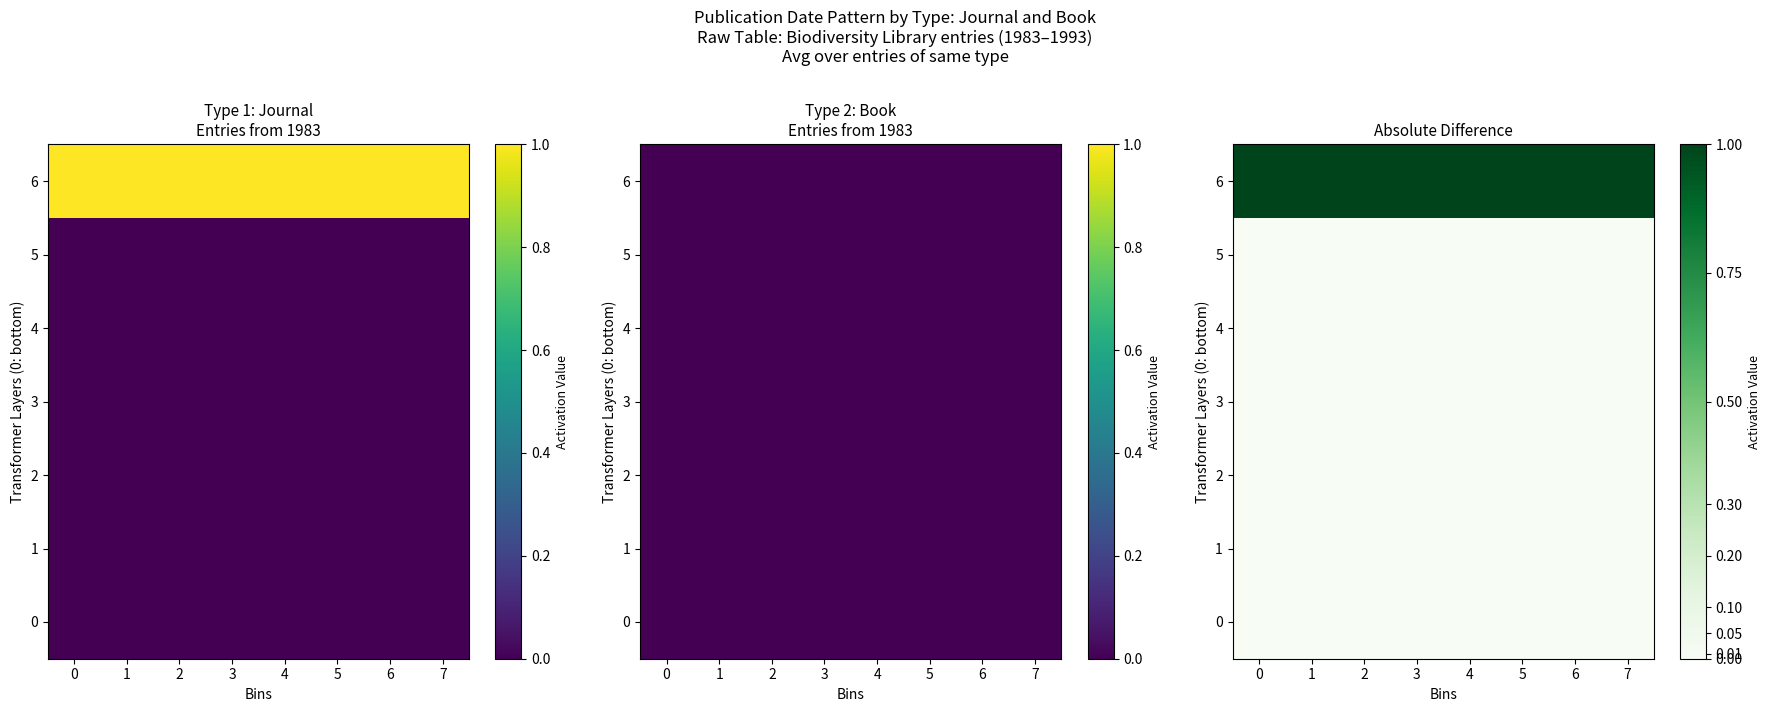

What is the average value of the row_6 series?

1